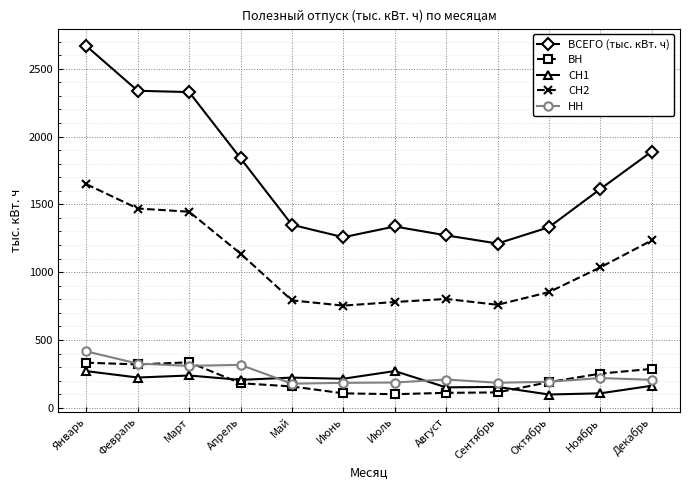

How many categories are shown in the chart?

12